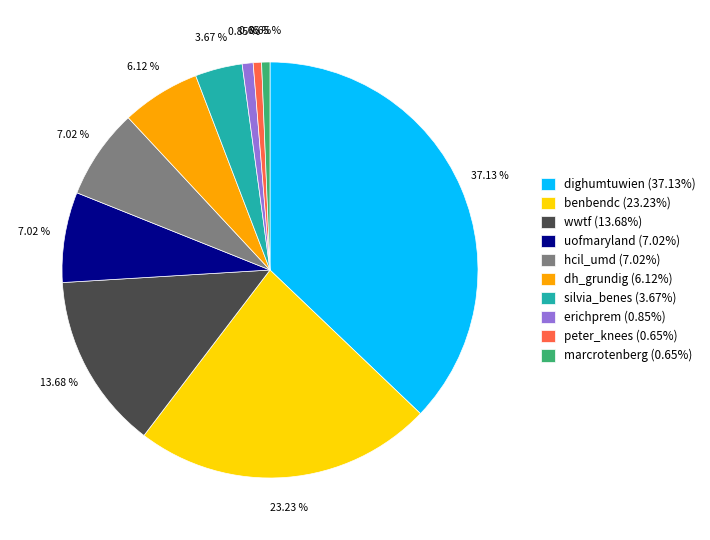

Which has a higher value, peter_knees (0.65%) or dh_grundig (6.12%)?

dh_grundig (6.12%)